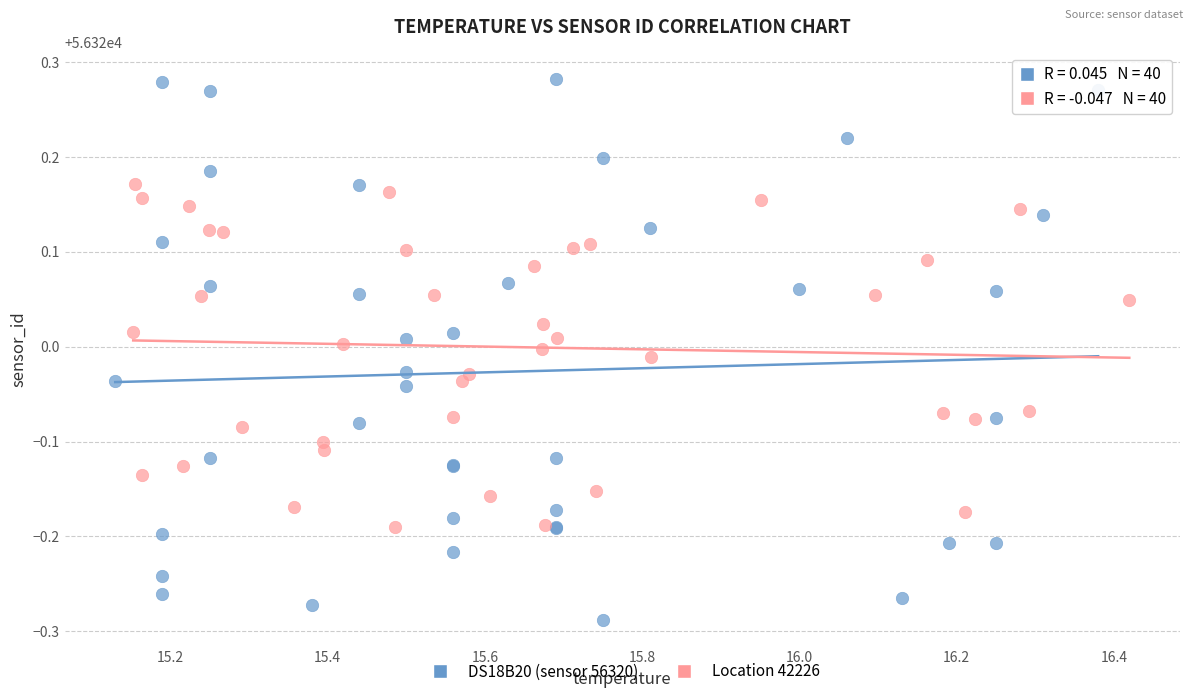

Which series reaches the maximum Y coordinate?

DS18B20 (sensor 56320)